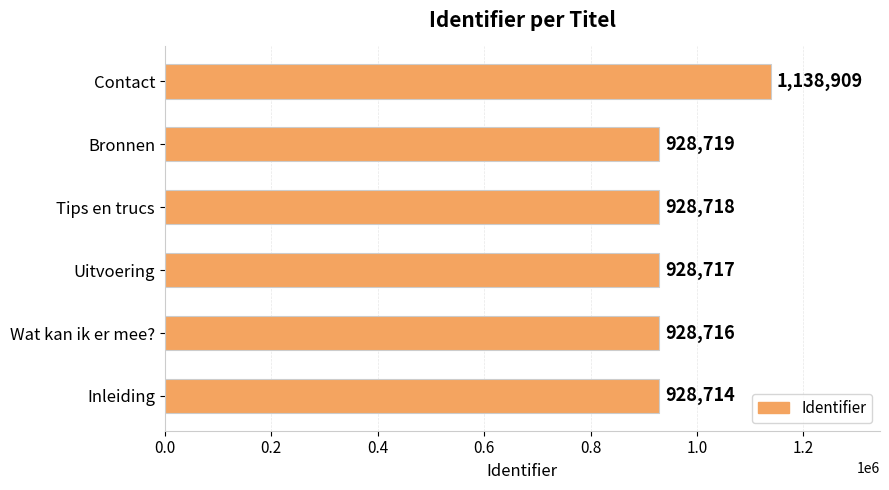

What is the difference between the maximum and minimum values?

210195